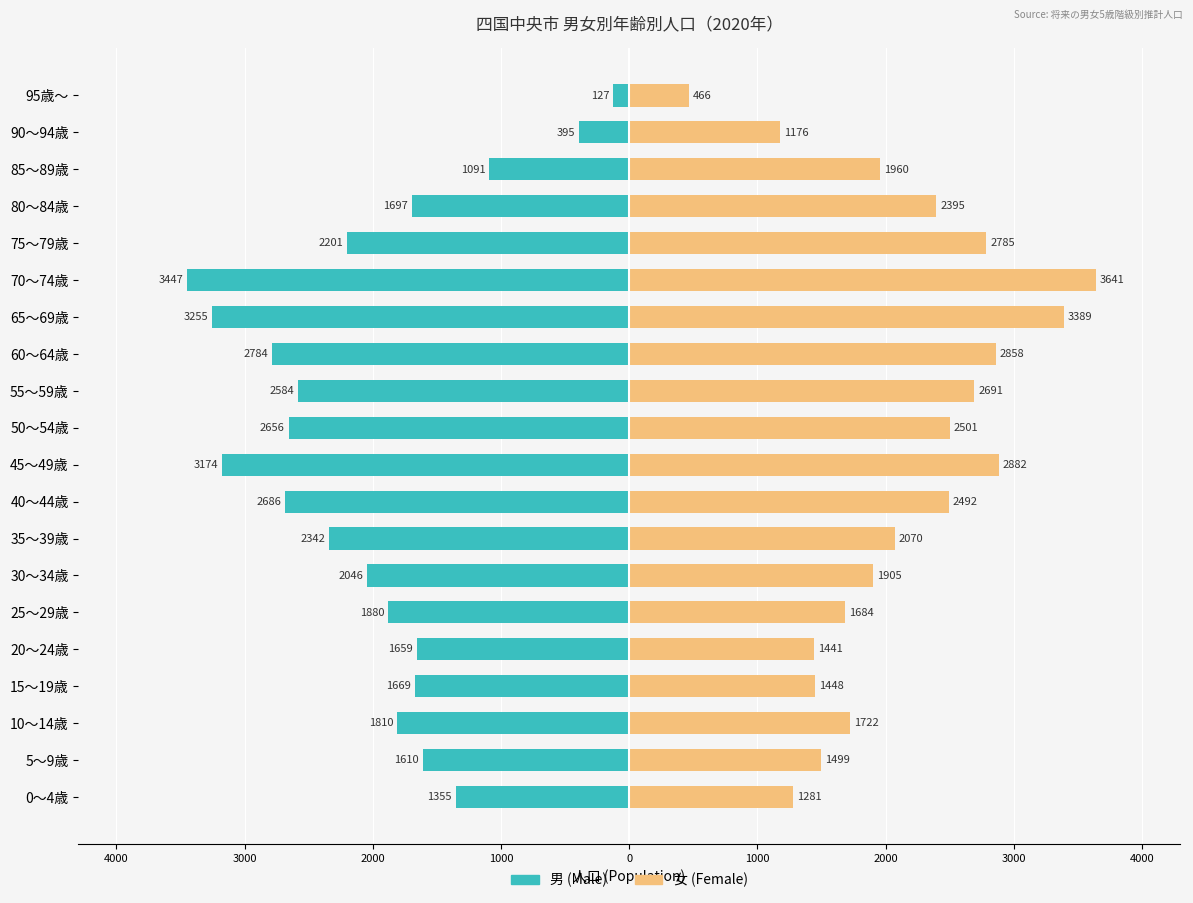

What is the sum of all 男 (Male) values?

-40468